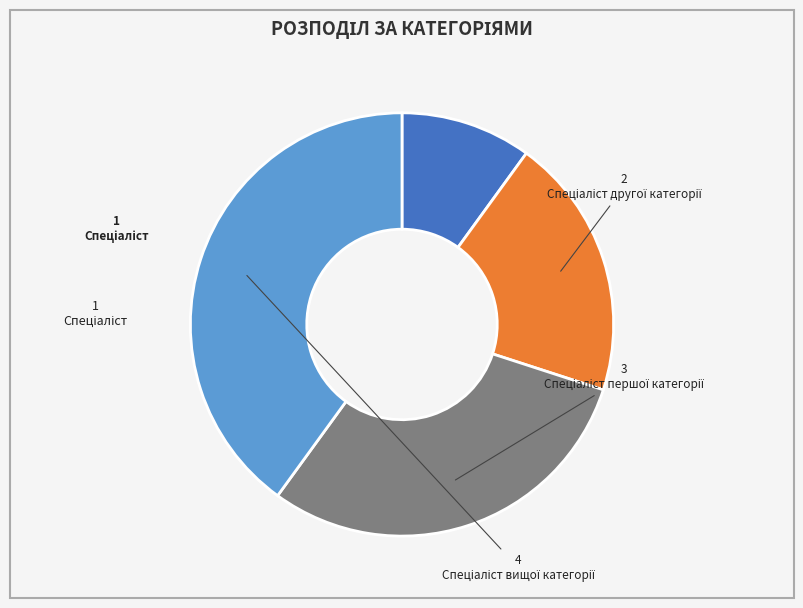

How many segments does this pie chart have?

4